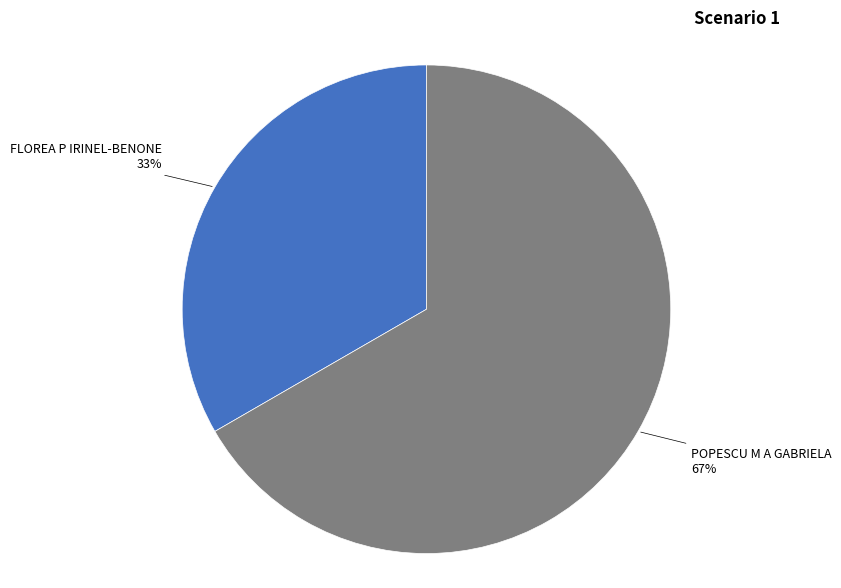

Between POPESCU M A GABRIELA and FLOREA P IRINEL-BENONE, which is larger?

POPESCU M A GABRIELA